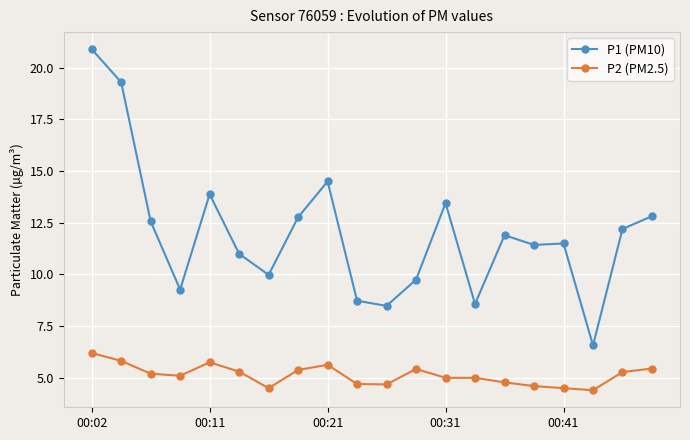

What is the maximum value for P2 (PM2.5)?

6.2